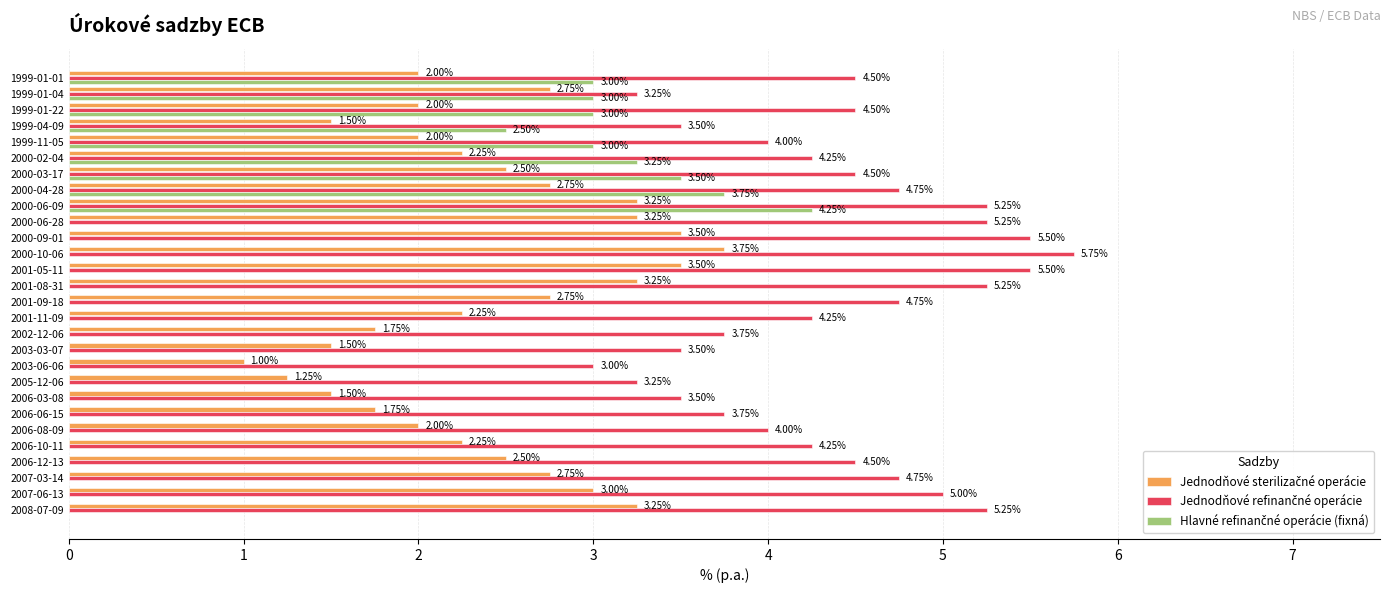

What is the total value across all series at 1999-01-04?

9.0